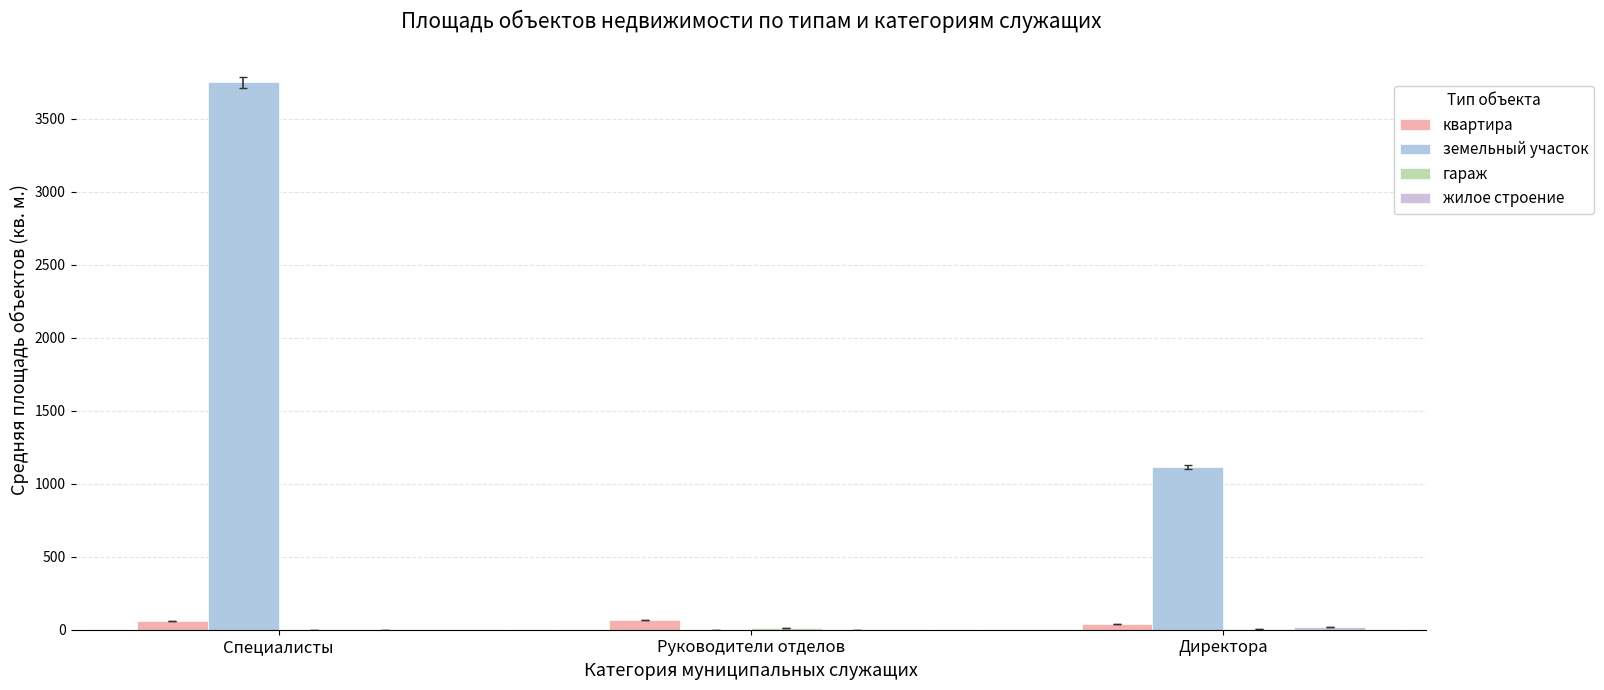

Rank the categories by жилое строение value from lowest to highest.

Специалисты, Руководители отделов, Директора